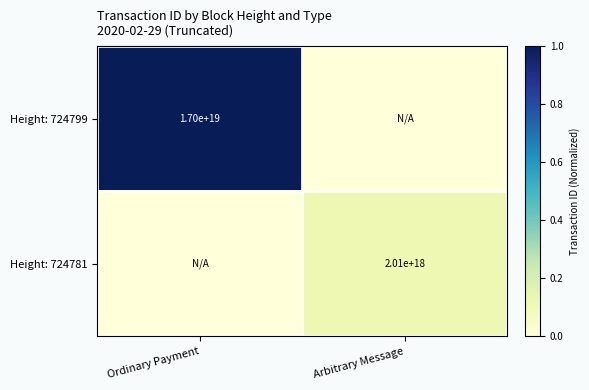

Count the number of categories in the chart.

2